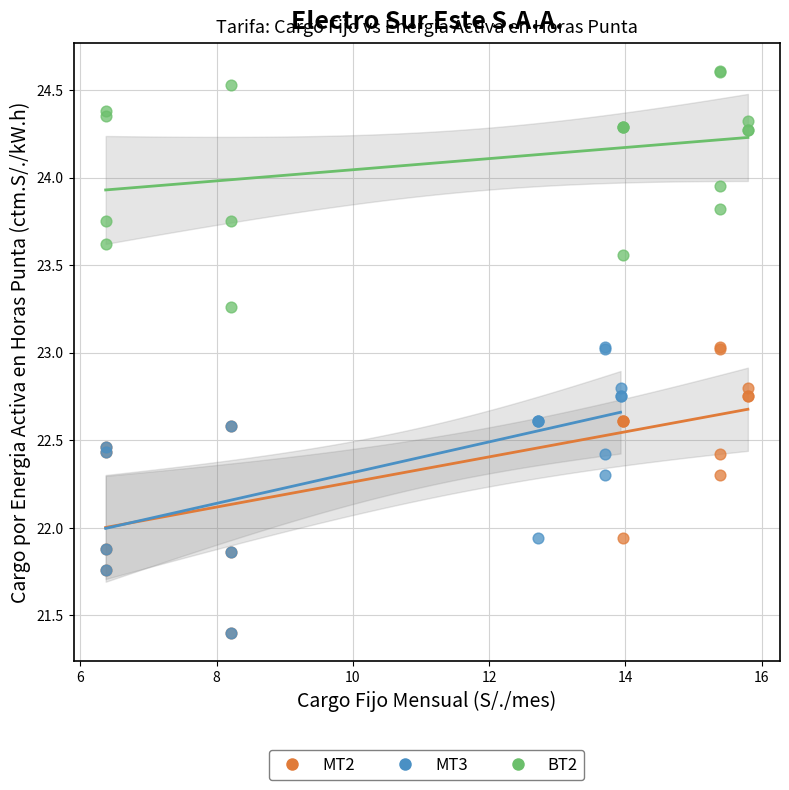

Which series reaches the maximum Y coordinate?

BT2